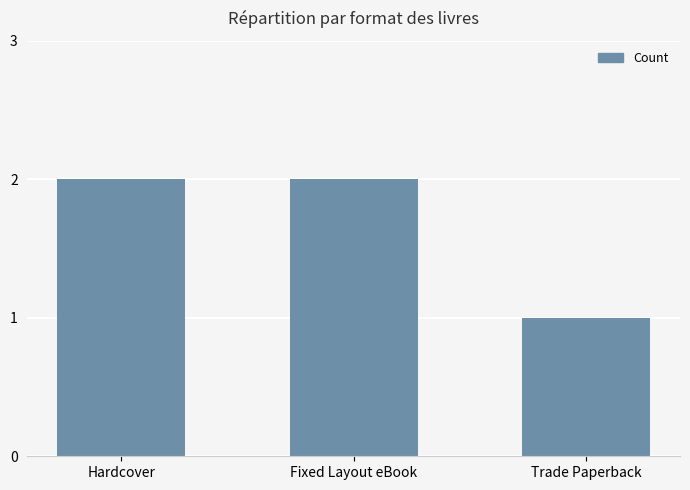

At which category does the chart reach its minimum across all series?

Trade Paperback